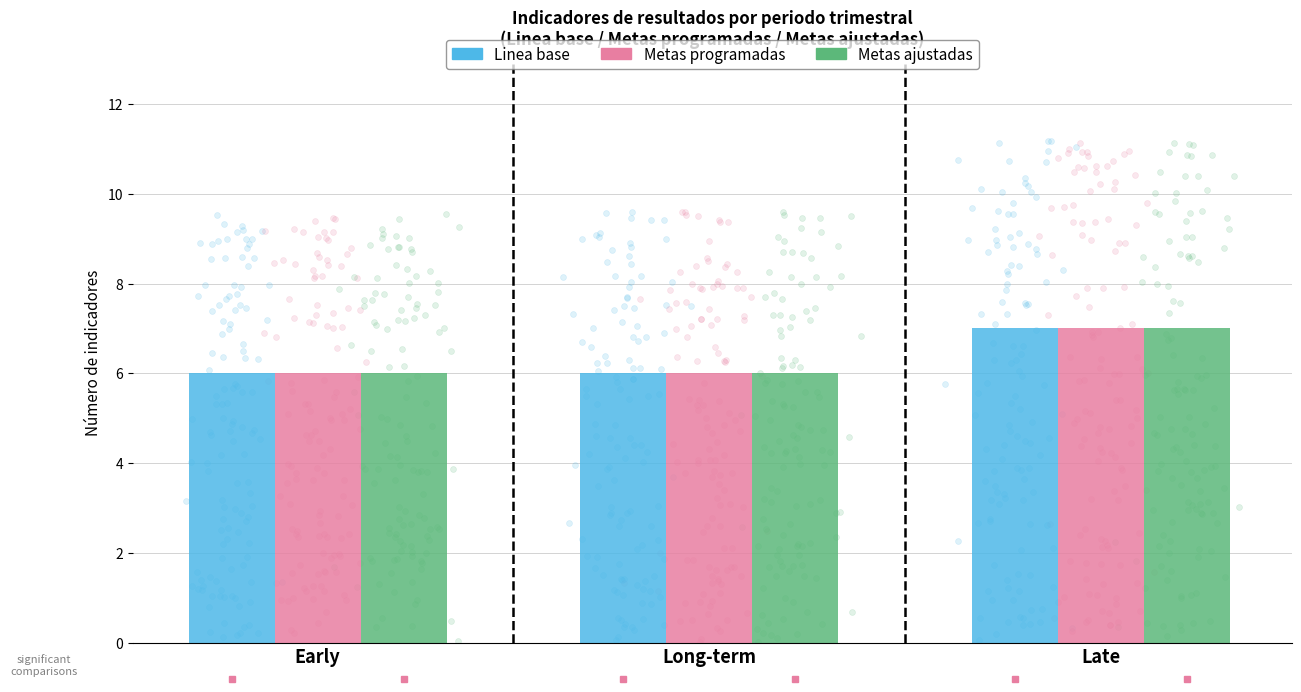

What are all the series names shown in the legend?

Linea base, Metas programadas, Metas ajustadas